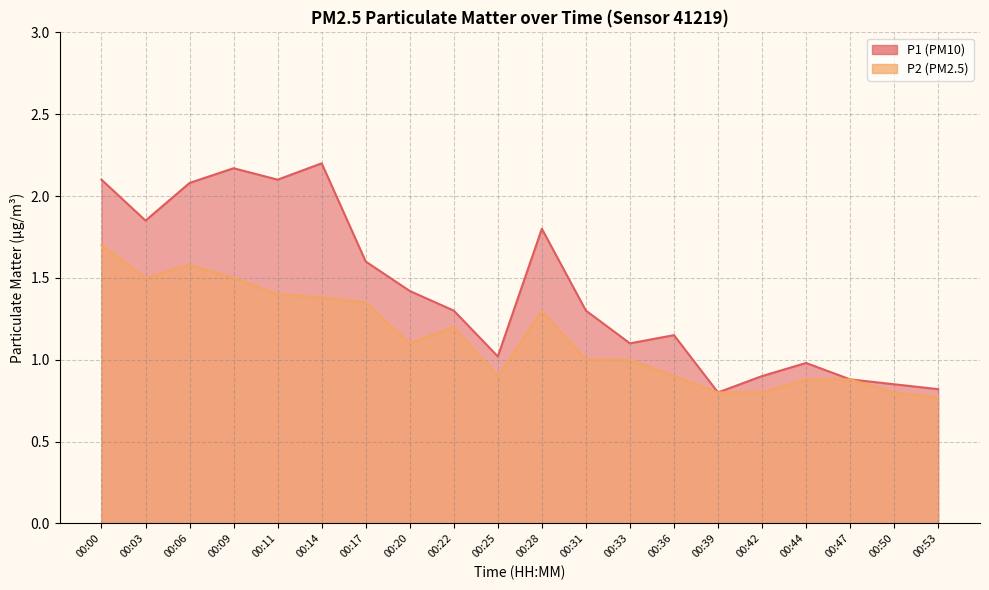

Which category has the lowest value across all series?

00:53